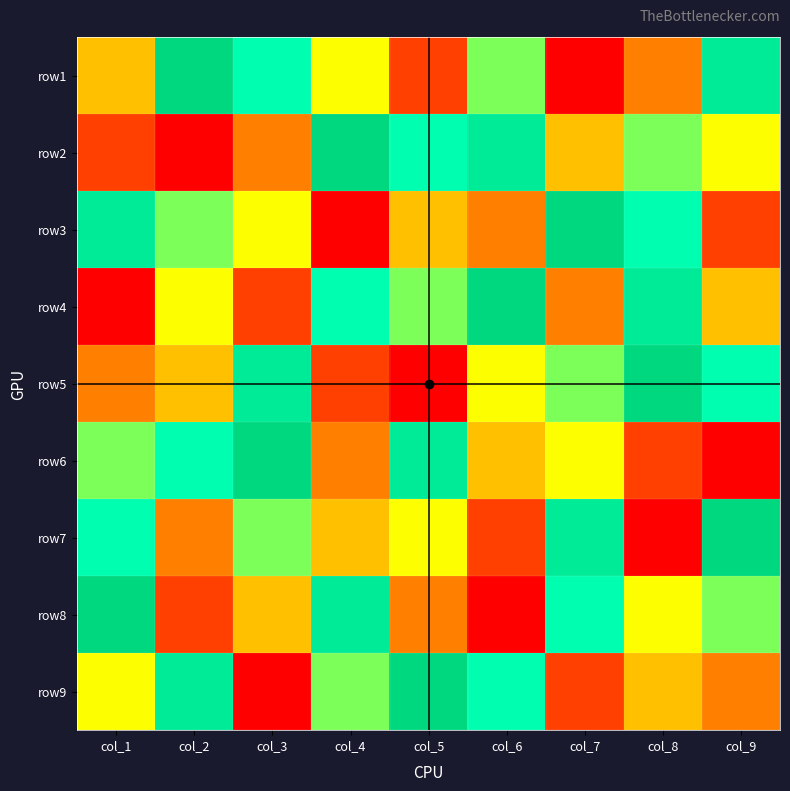

At how many categories does at least one series exceed 3?

9